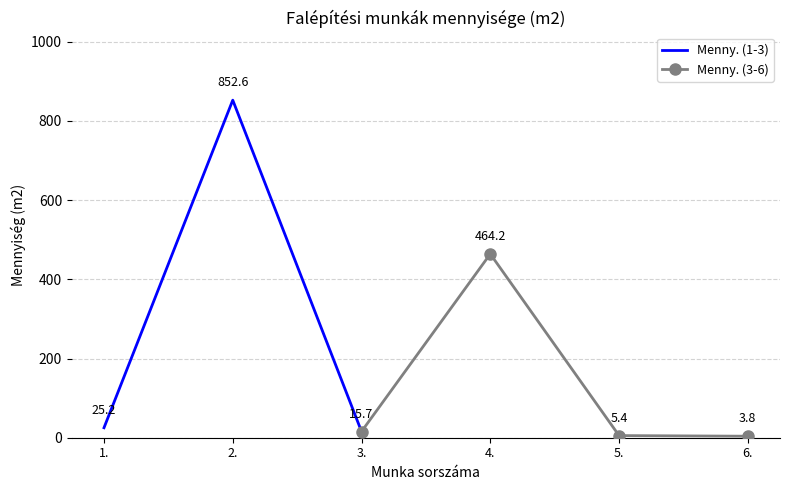

Approximately how many times larger is the value at 3. compared to 5.?

2.9